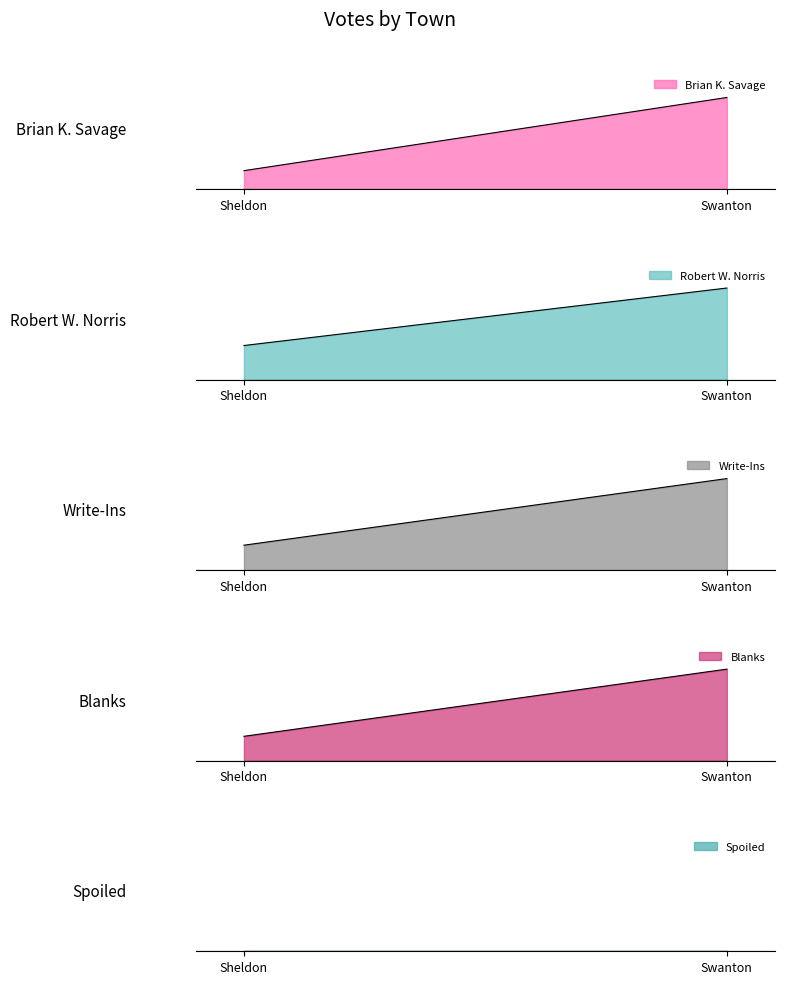

At how many categories does at least one series exceed 53?

2